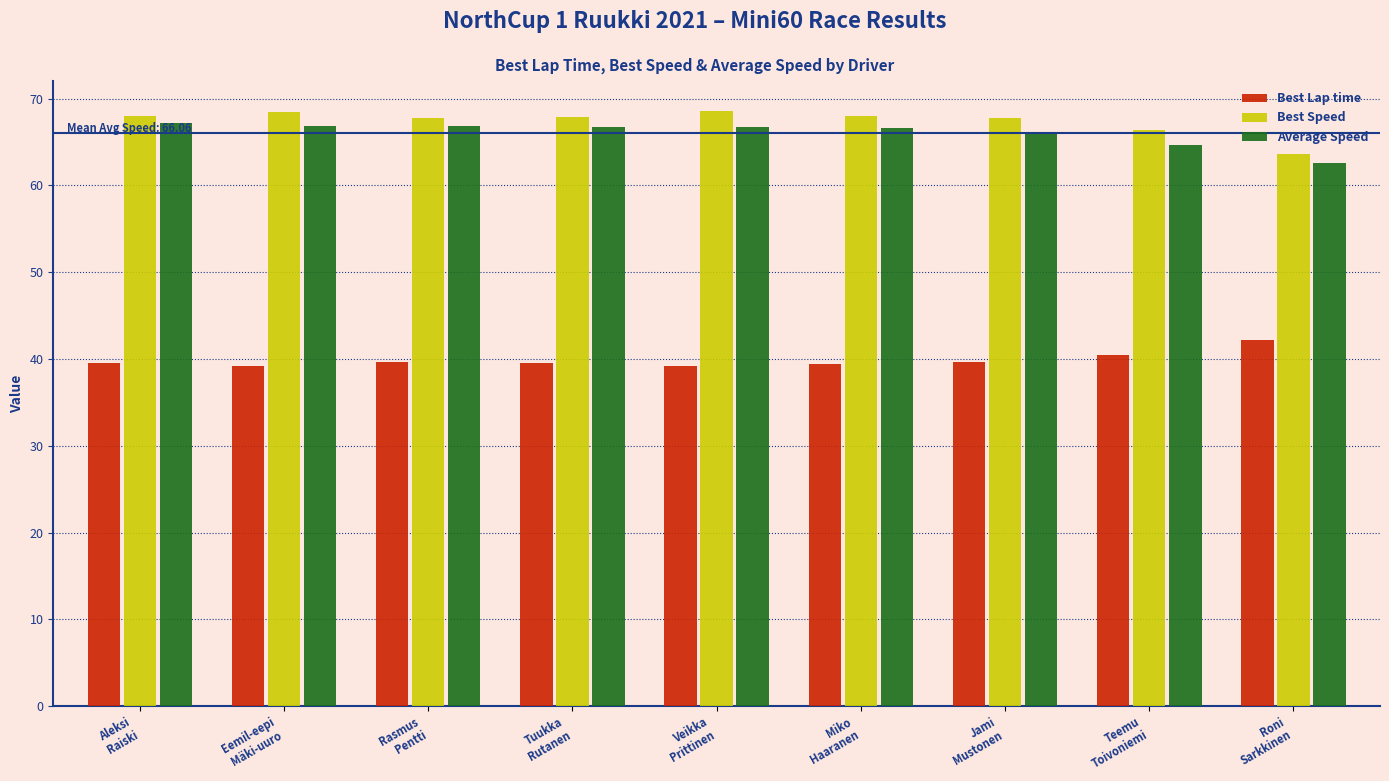

What is the sum of all Average Speed values?

594.5